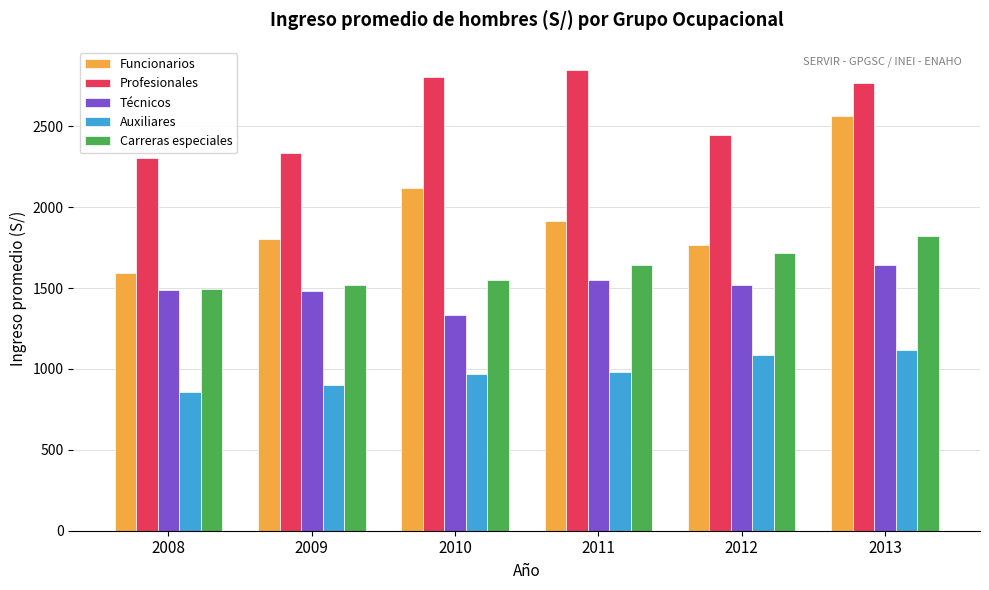

The value of Carreras especiales at 2010 is 1008.3. True or false?

False